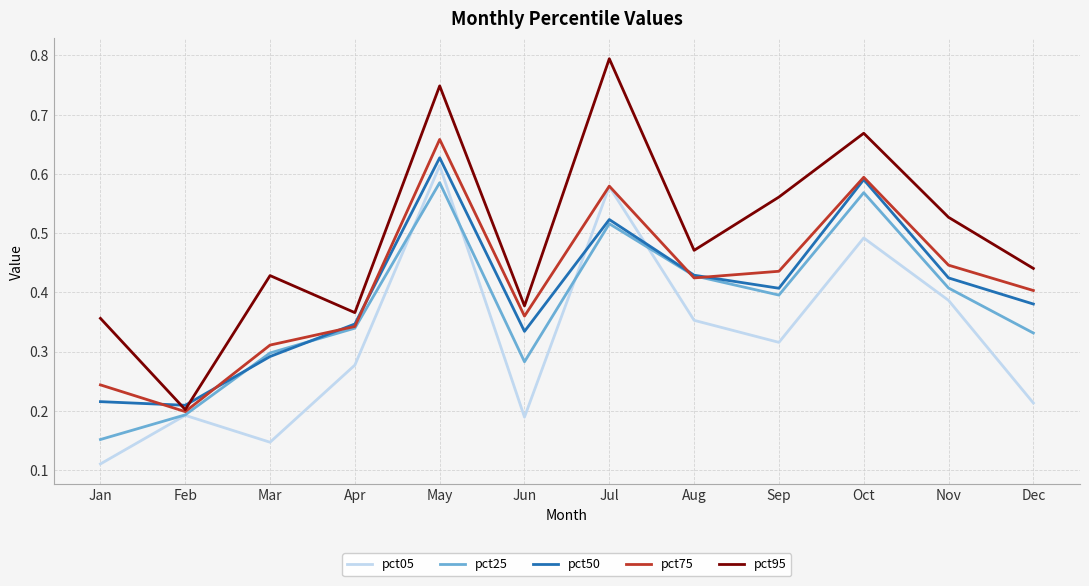

What is the greatest value displayed?

0.8